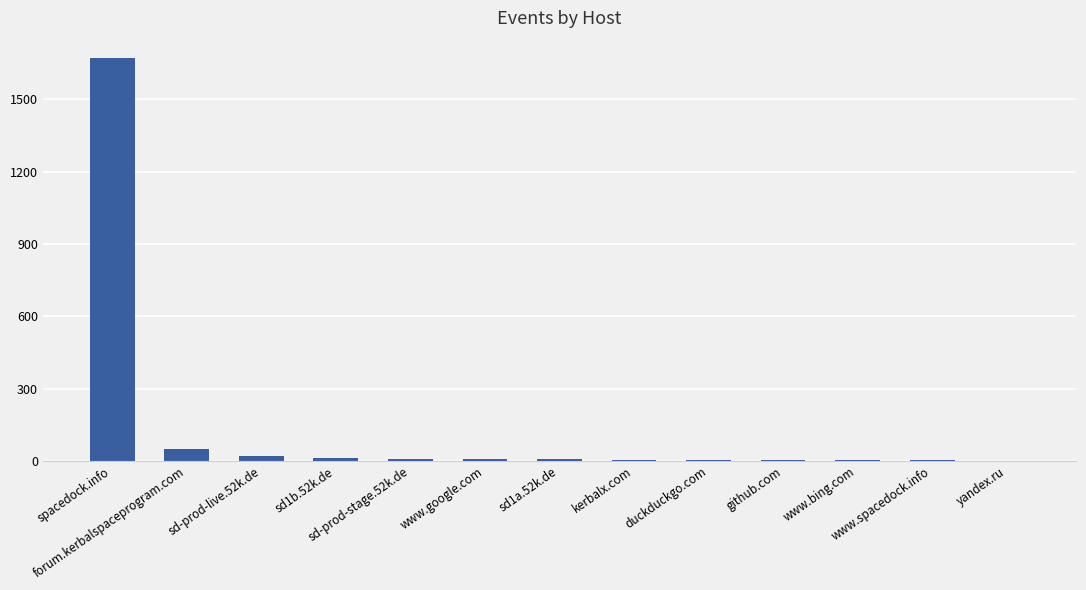

What is the maximum value shown in the chart?

1672